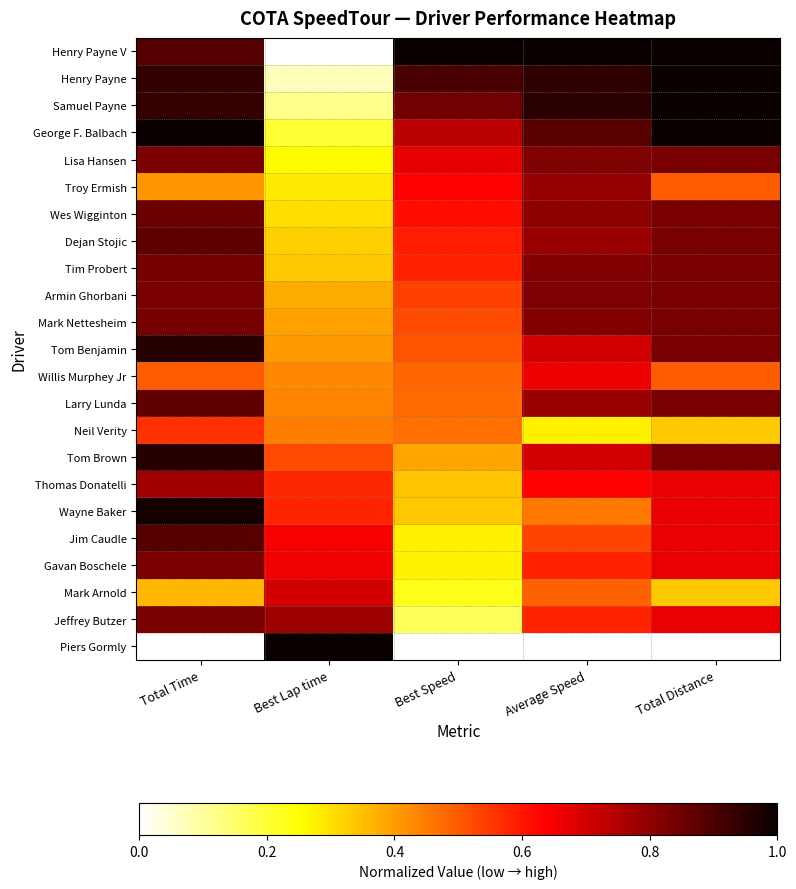

Which category has the lowest value across all series?

Best Lap time